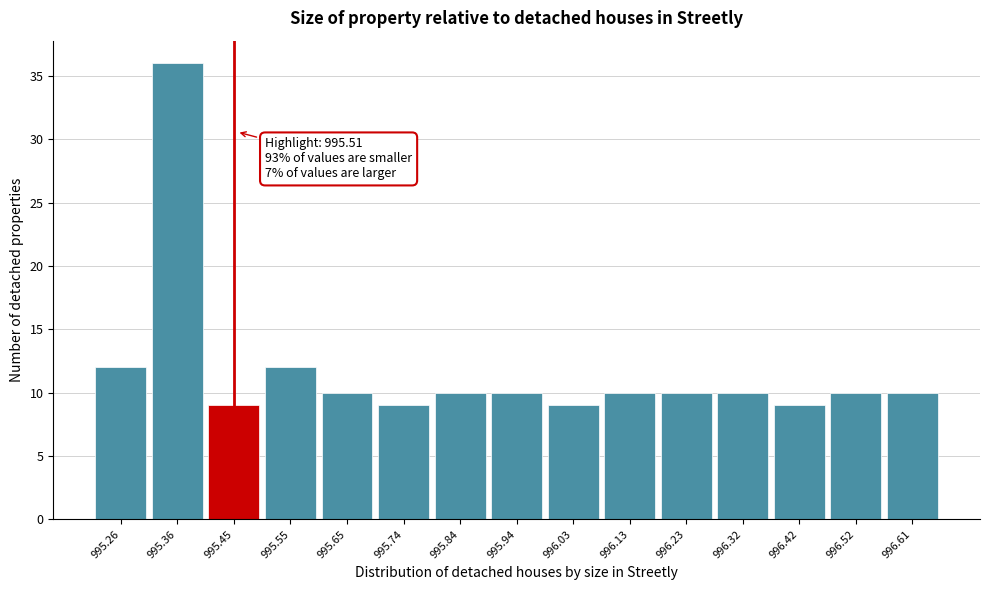

Reading left to right, transcribe all the data shown in this chart.

995.26=12	995.36=36	995.45=9	995.55=12	995.65=10	995.74=9	995.84=10	995.94=10	996.03=9	996.13=10	996.23=10	996.32=10	996.42=9	996.52=10	996.61=10